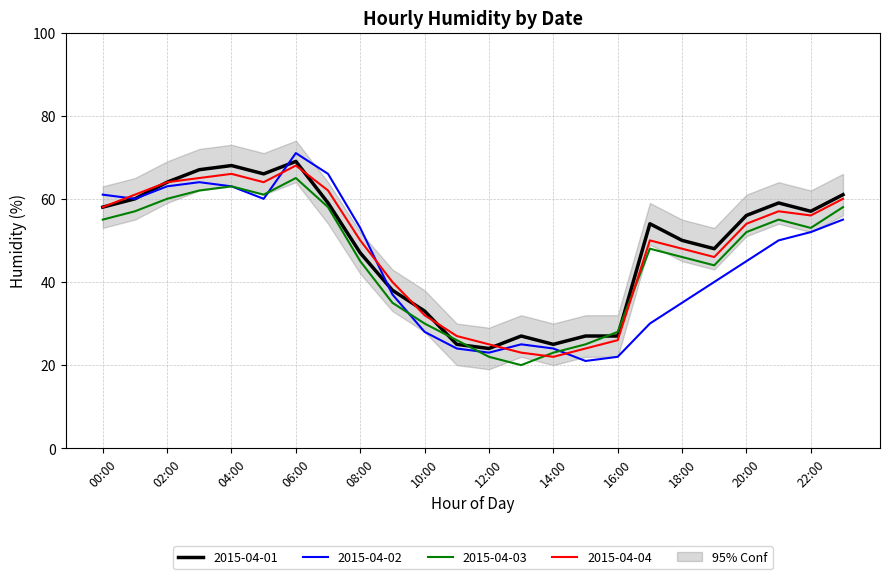

At which label does 2015-04-04 first exceed 54?

00:00